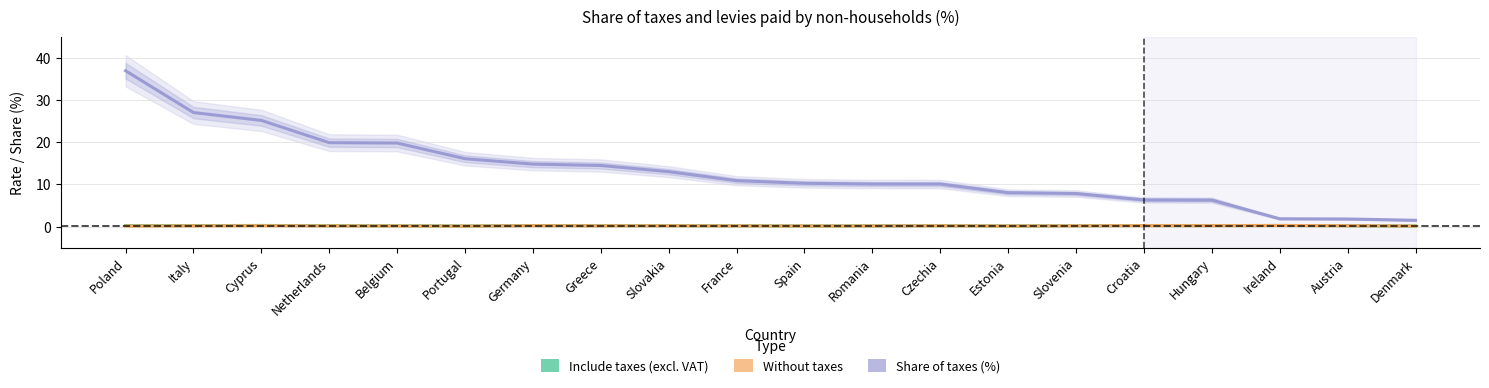

Where is the first local maximum for Include taxes (excl. VAT)?

Cyprus